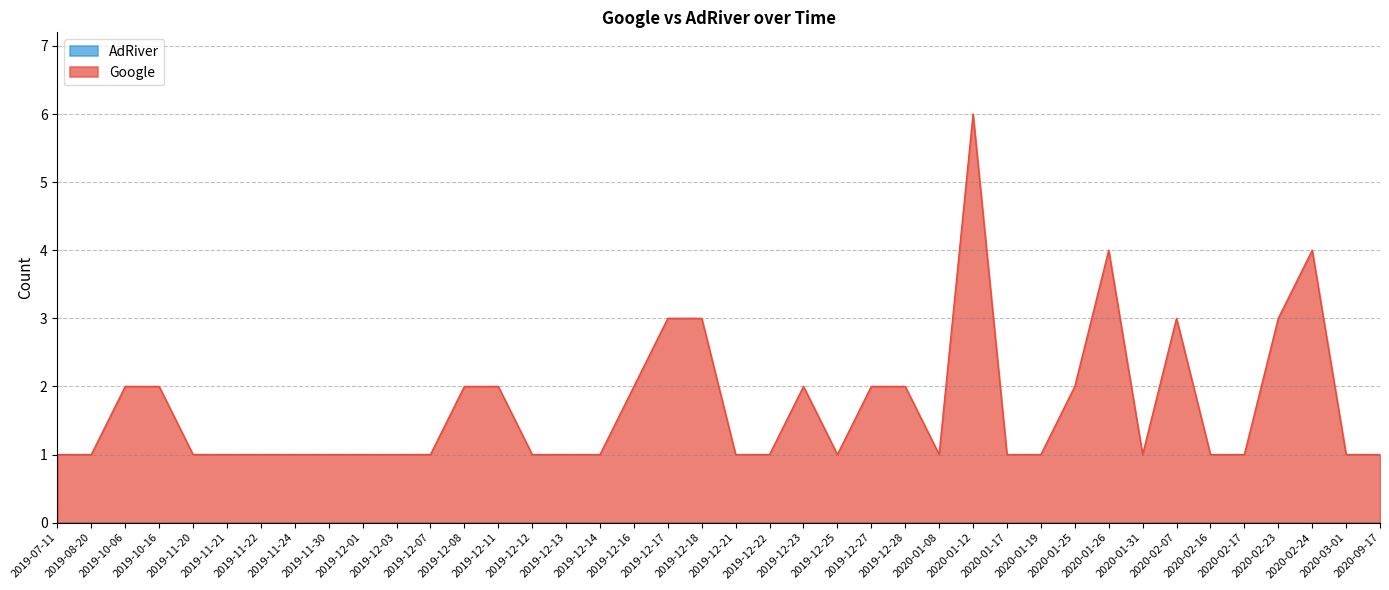

What is the difference between the maximum and minimum values?

5